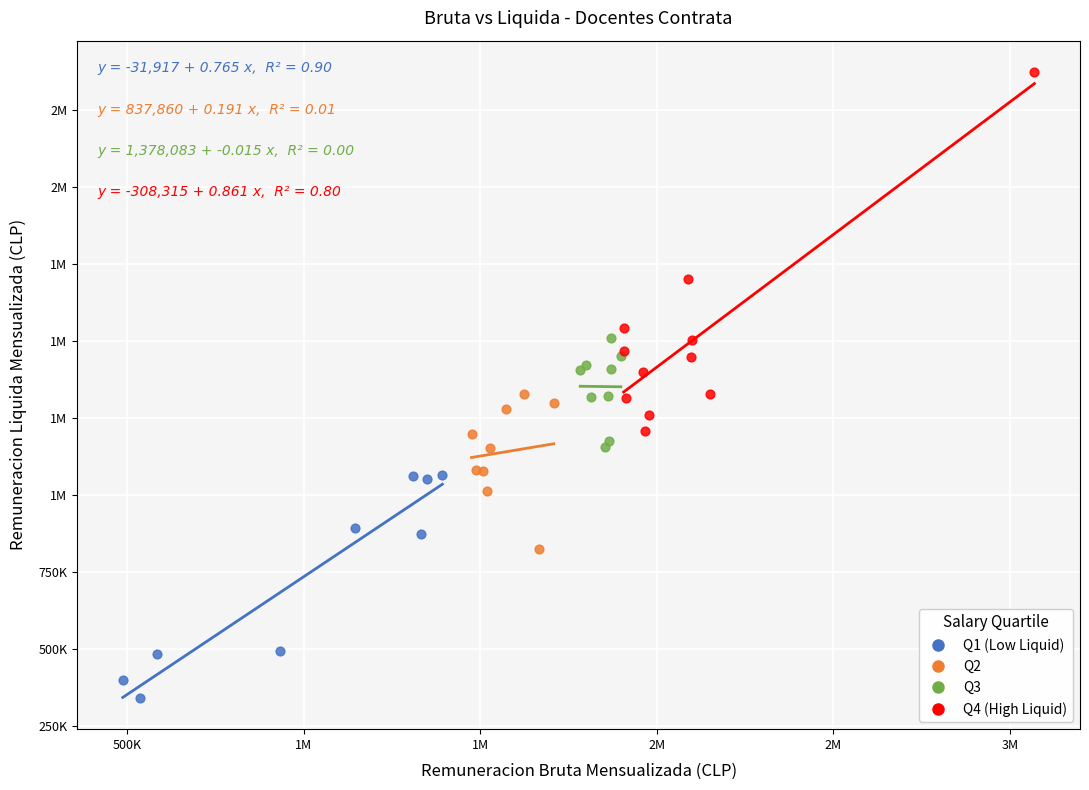

What are all the series names shown in the legend?

Q1 (Low Liquid), Q2, Q3, Q4 (High Liquid)